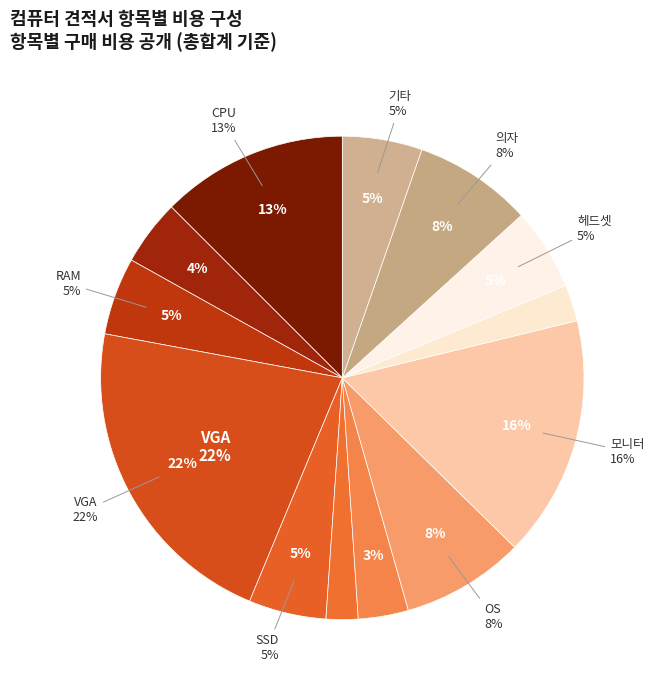

Between CASE and VGA, which is larger?

VGA